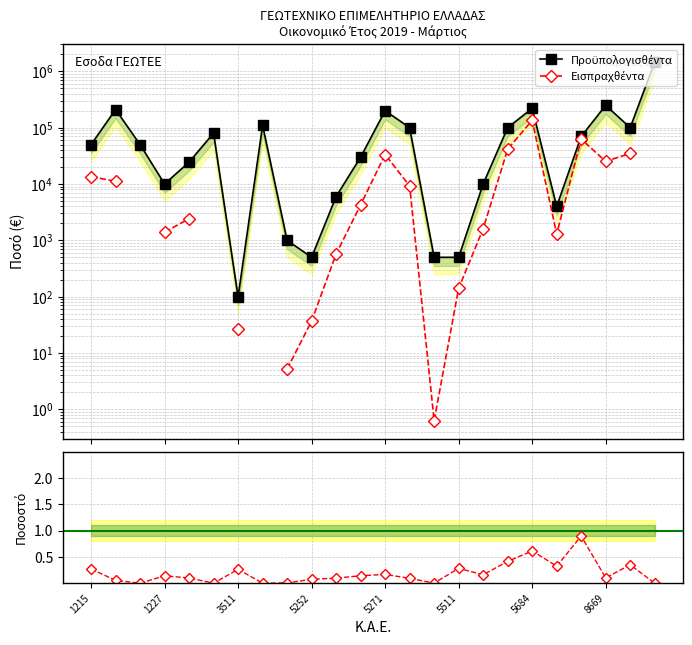

Between 8669 and 13, which series saw the biggest shift?

Προϋπολογισθέντα